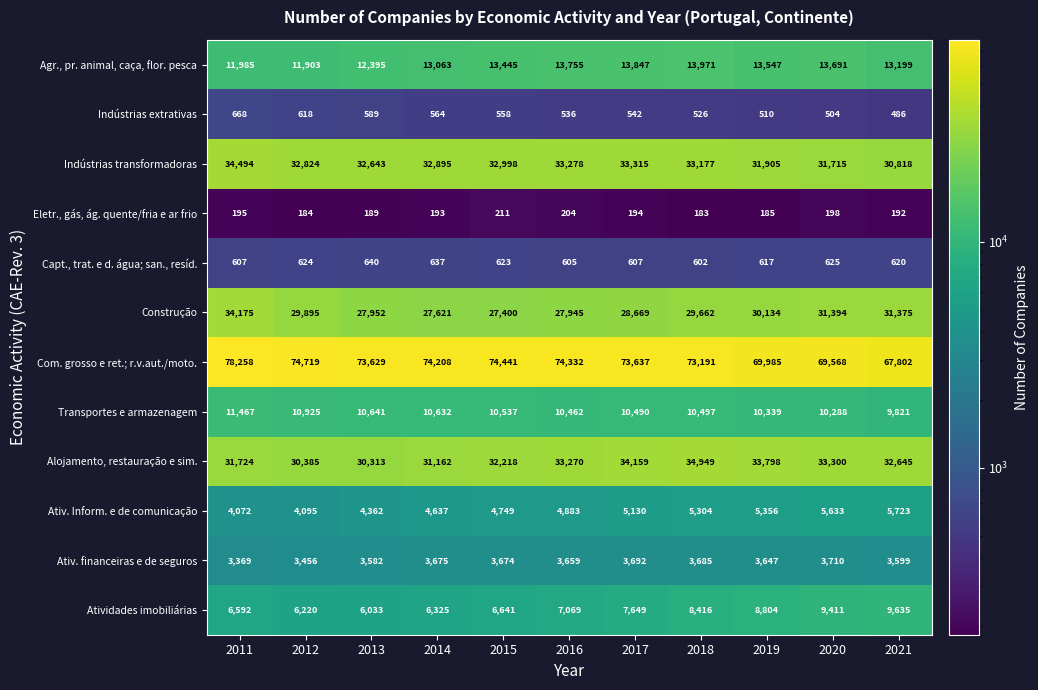

What is the spread (max minus min) of values at 2012?

74535